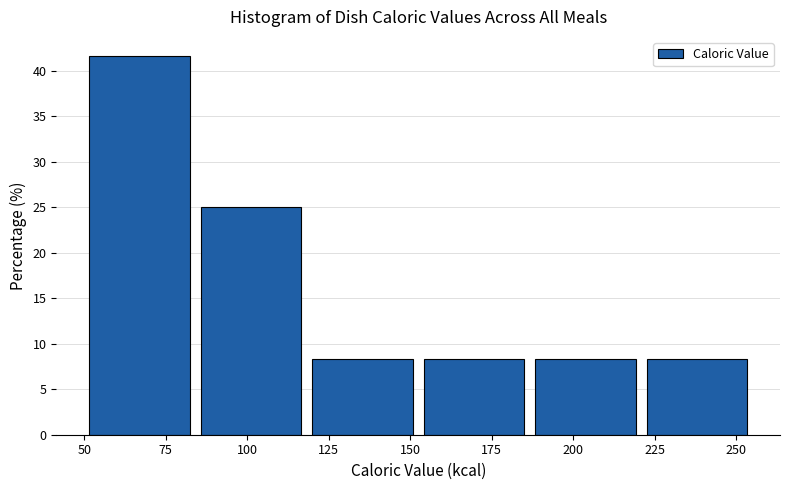

How tall is the bar that spans 120 to 150 on the x-axis? Neither the bar edges nor the heights are printed on the chart, so give them approximately, as read against the axes.

8.5